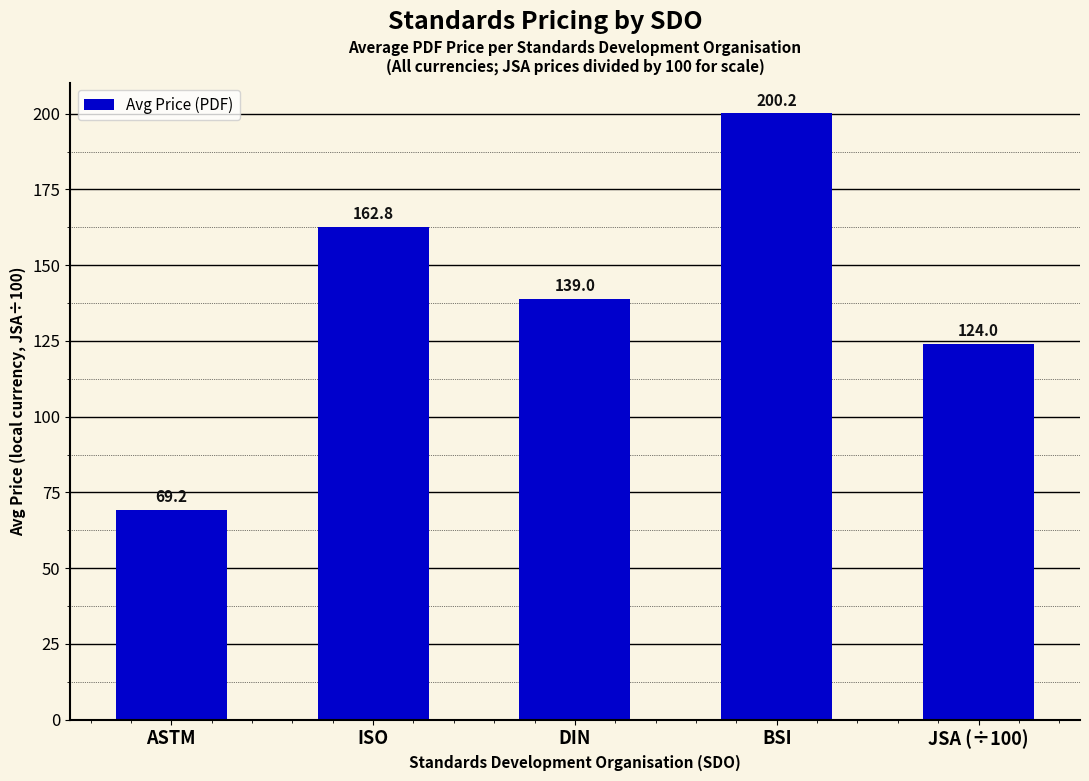

Which category has the highest value across all series?

BSI